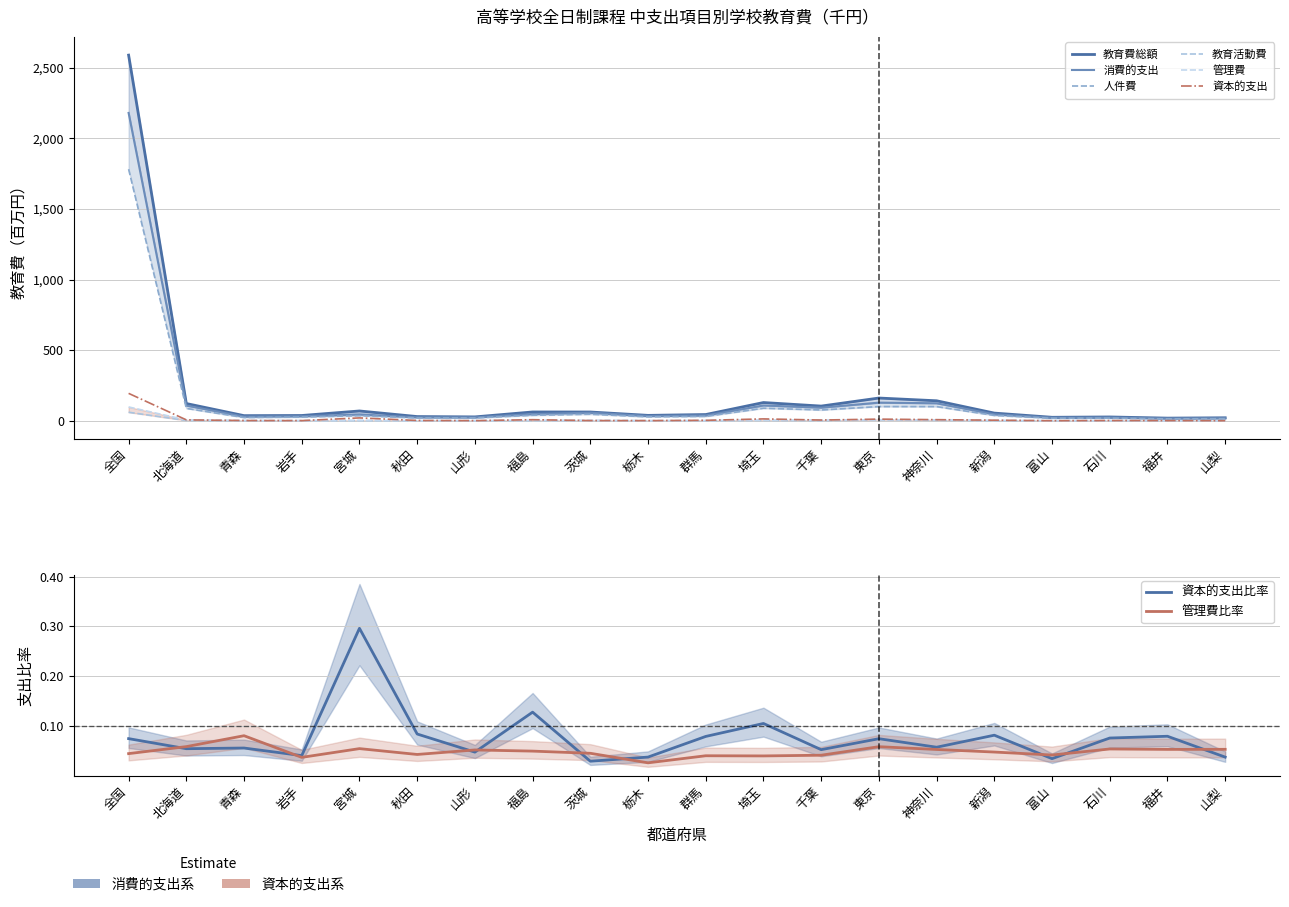

Which series has the largest range (max minus min)?

教育費総額